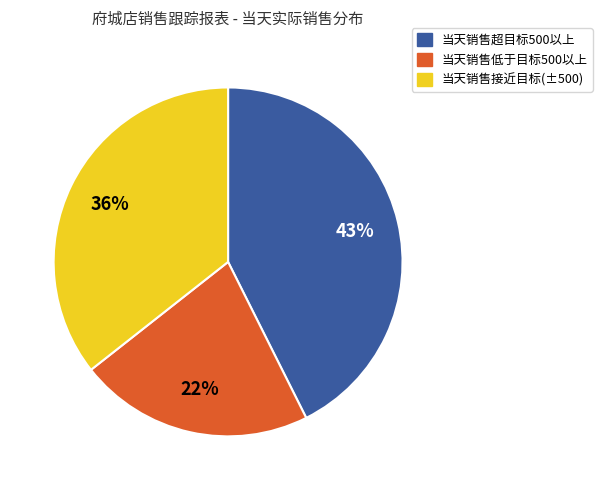

Which category has the smallest portion of the pie?

当天销售低于目标500以上